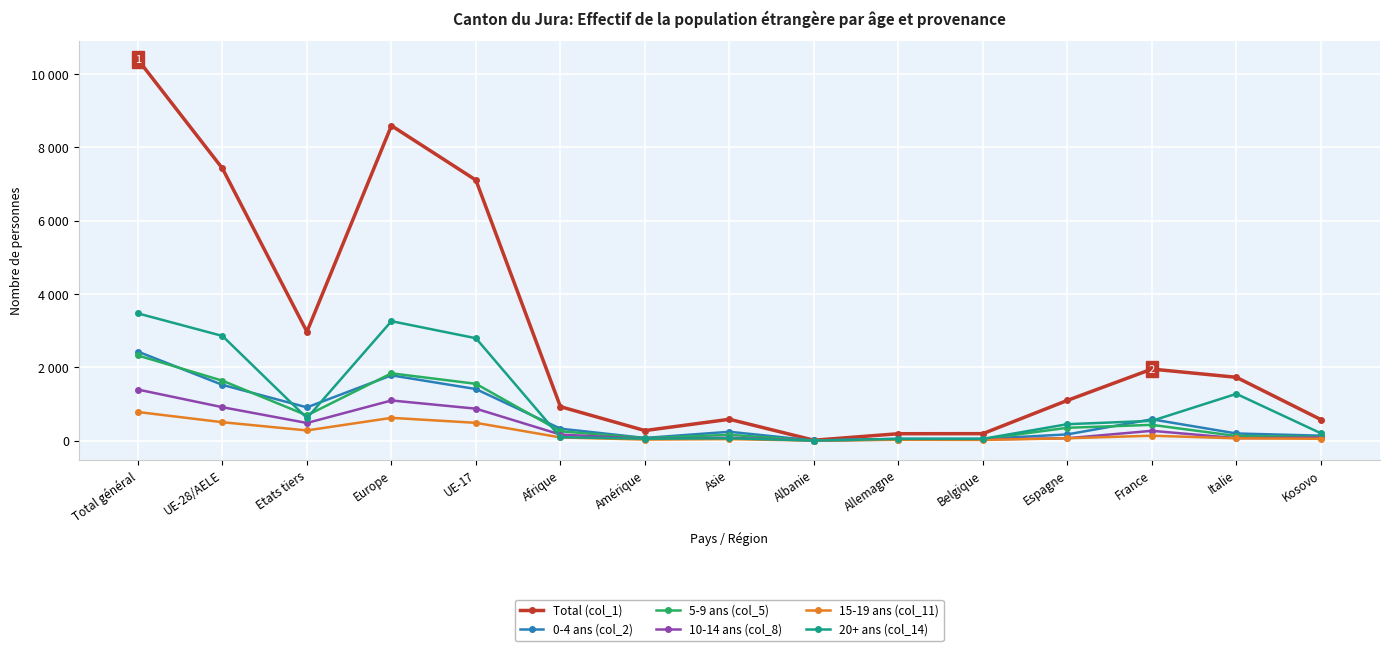

Is this an area chart (filled region under the line)?

No